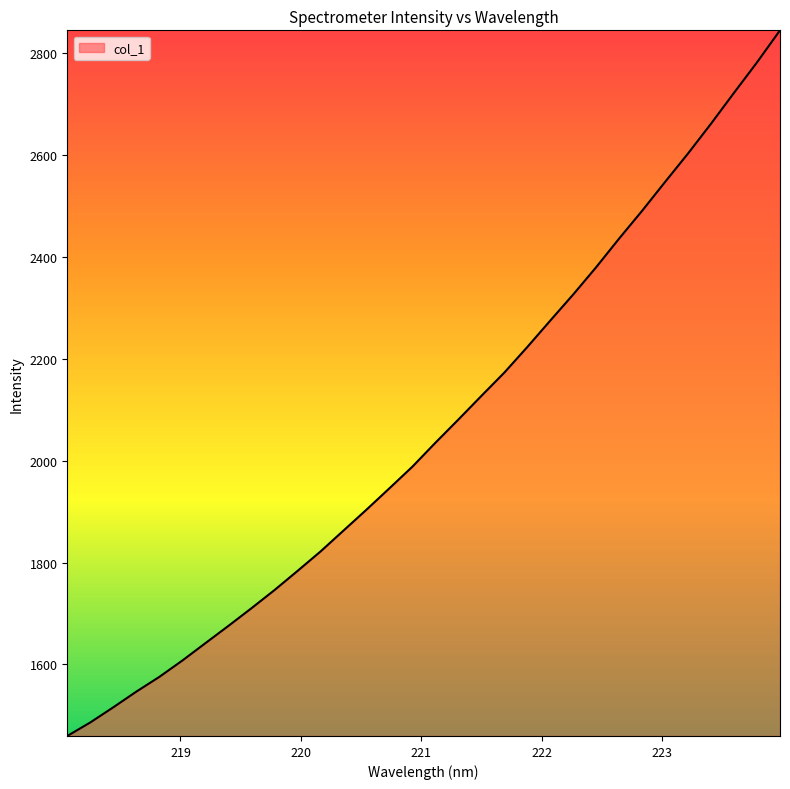

True or false: the data has more than 0 interior local peaks.

False